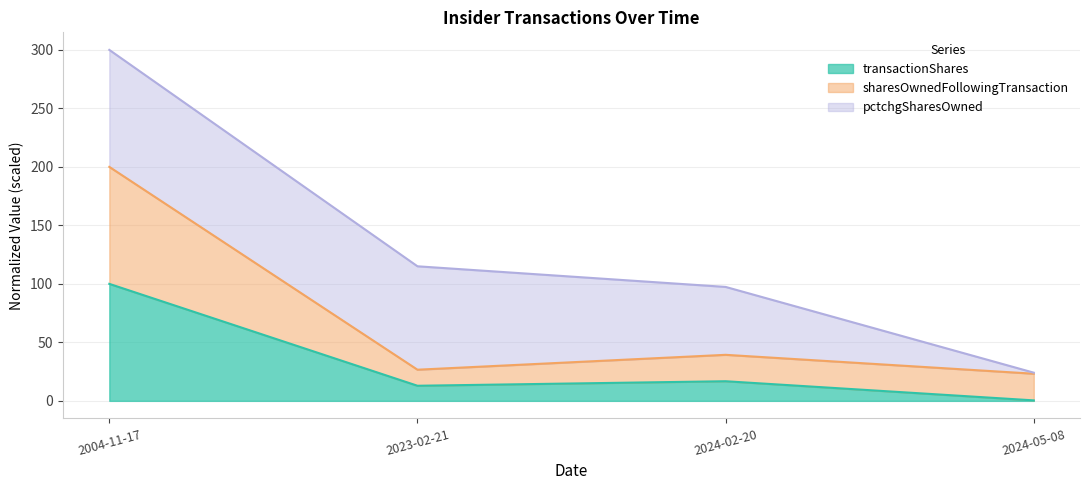

Which label corresponds to the largest value in the chart?

2004-11-17